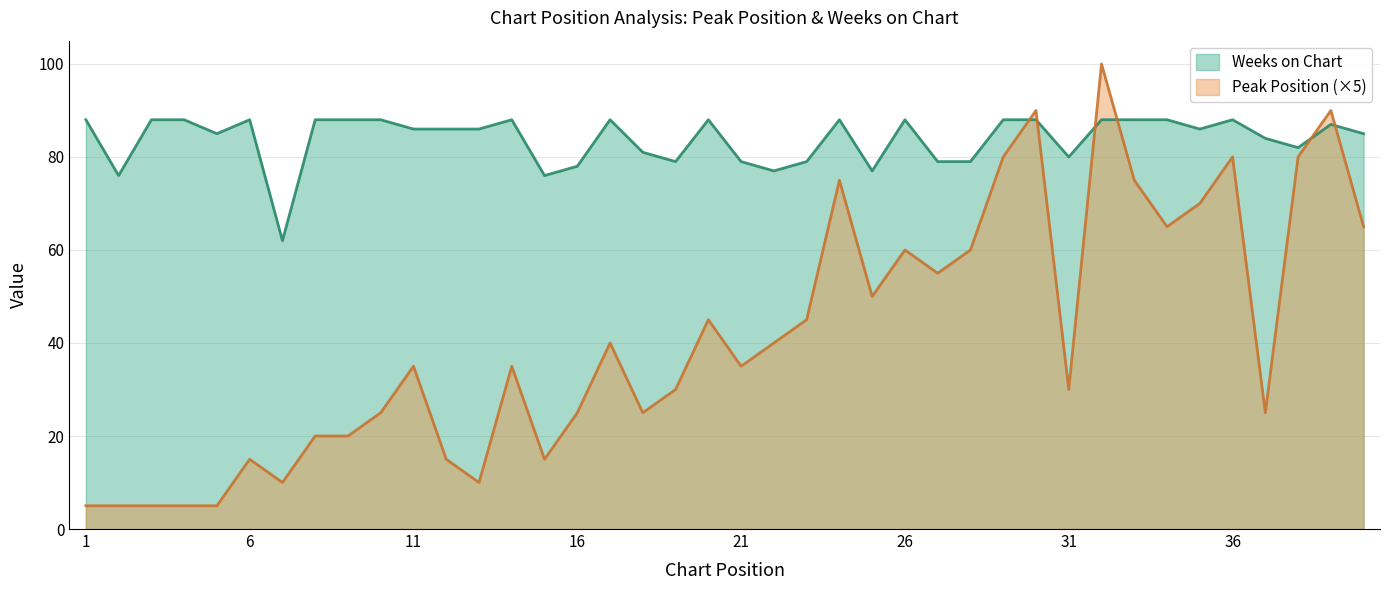

Does the chart have visible grid lines?

Yes